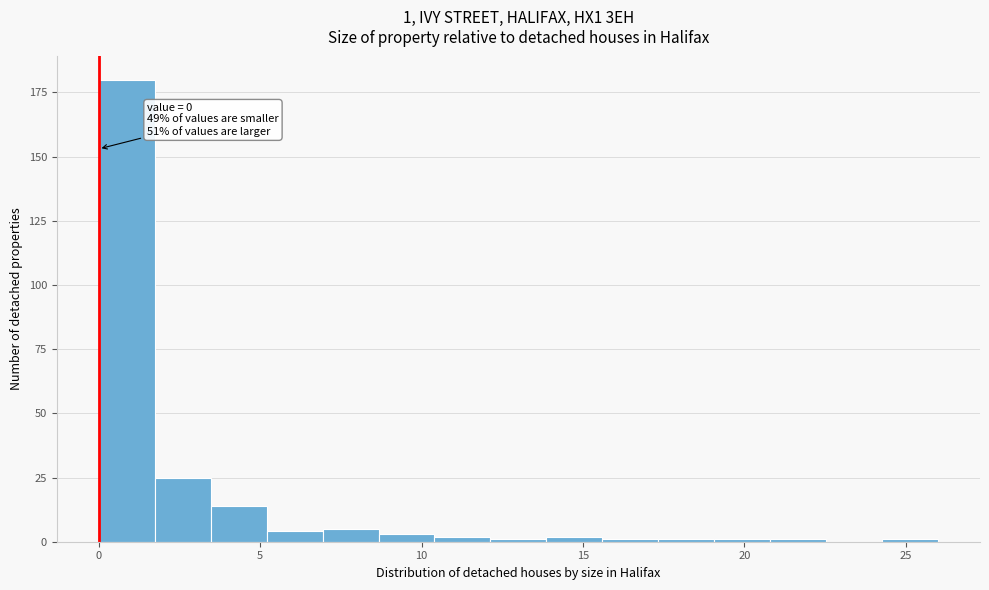

Read against the x-axis, roughly where is the centre of the tallest bar?

1.0